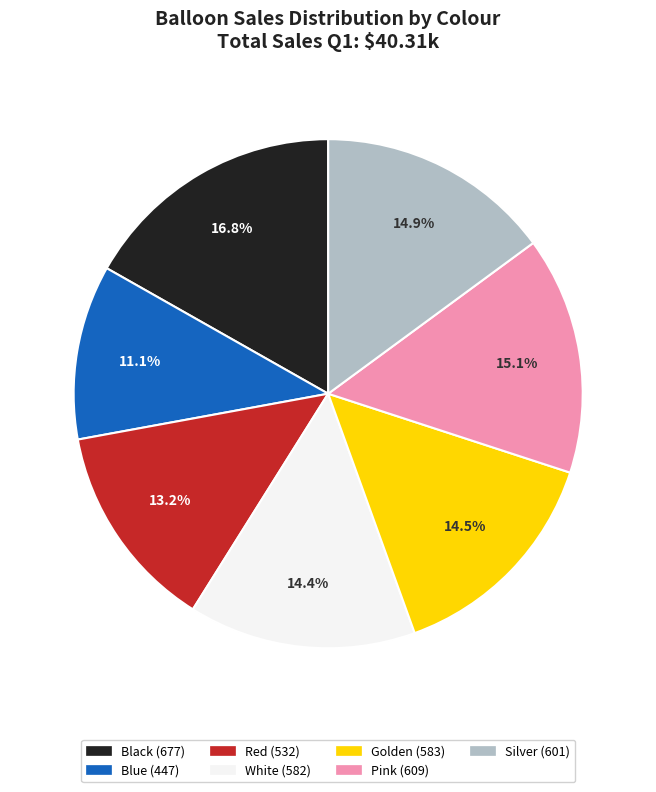

Is Black the majority of the pie?

No